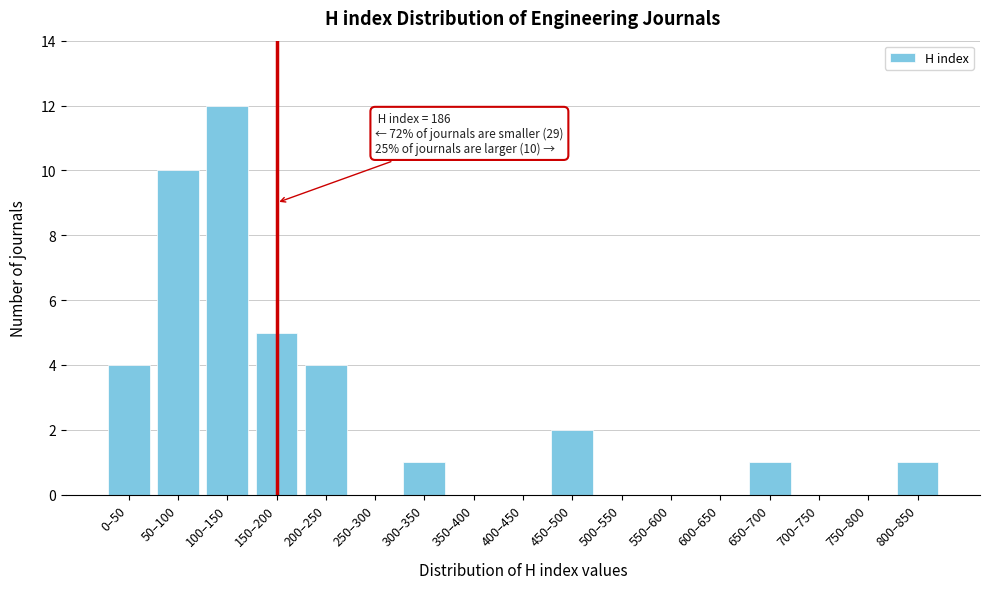

Reading left to right, extract all data points from this chart.

0–50=4	50–100=10	100–150=12	150–200=5	200–250=4	250–300=0	300–350=1	350–400=0	400–450=0	450–500=2	500–550=0	550–600=0	600–650=0	650–700=1	700–750=0	750–800=0	800–850=1